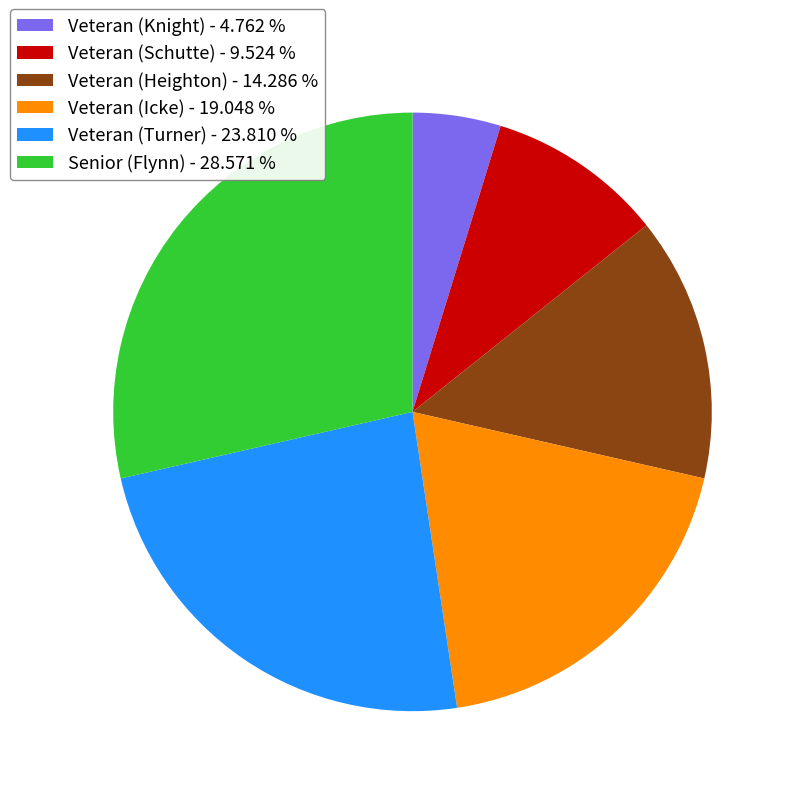

True or false: Veteran (Heighton) accounts for 14% of the total.

True